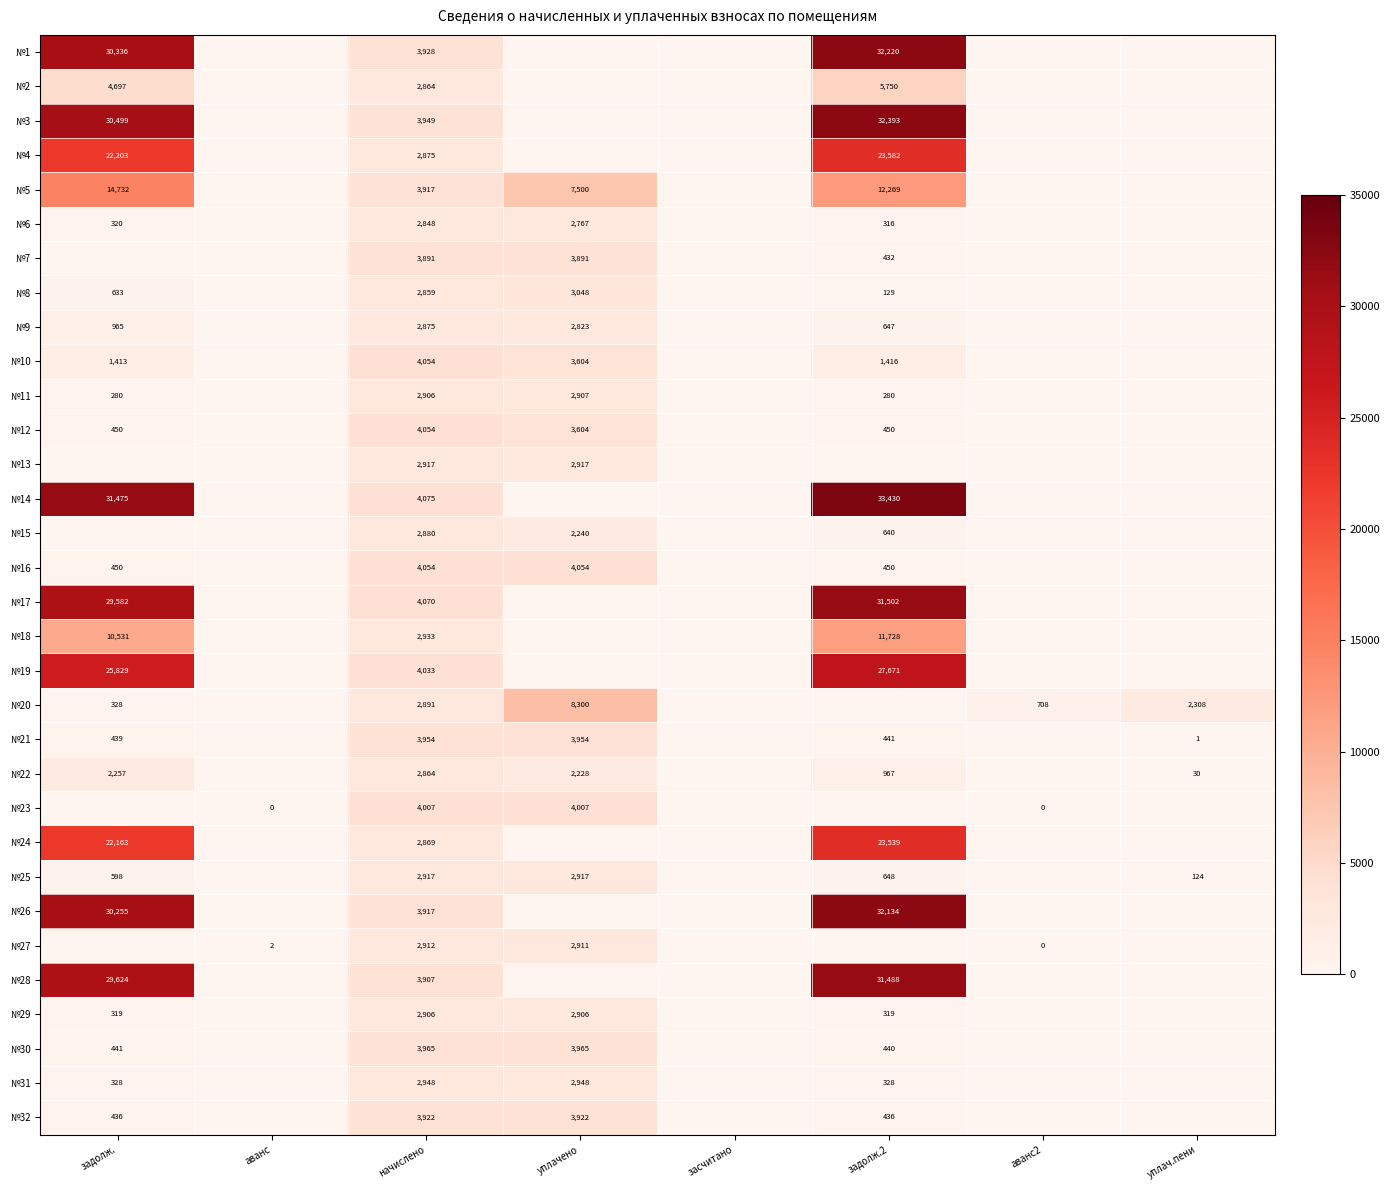

How many data points does each series have?

8